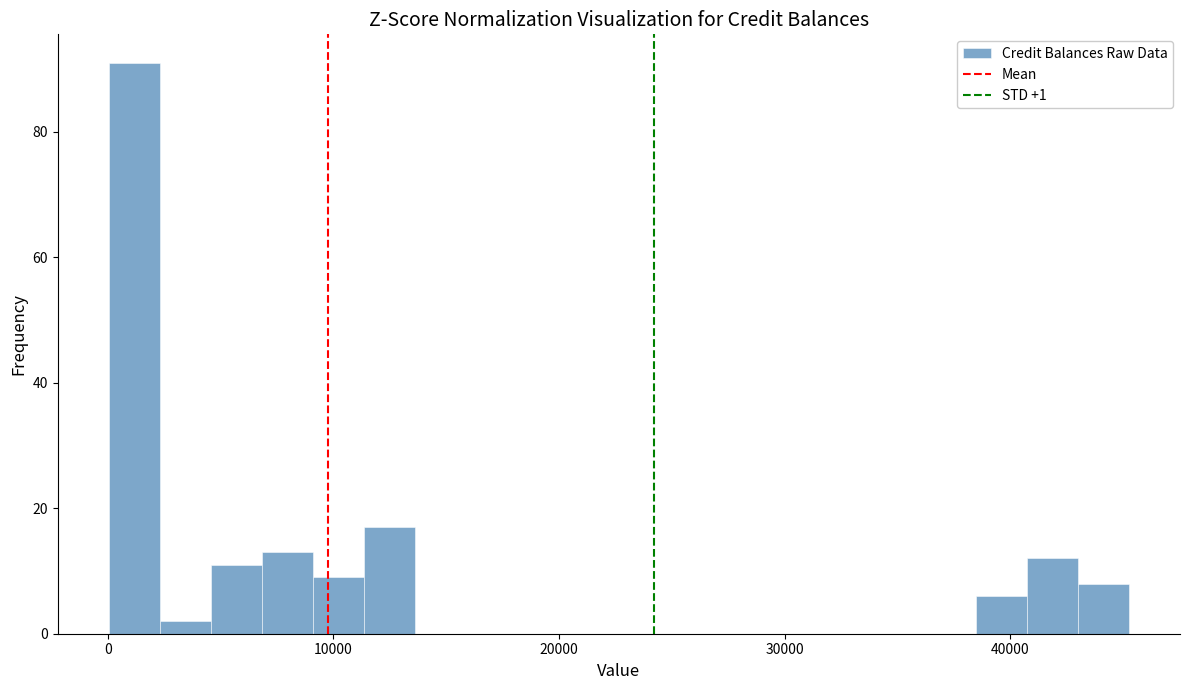

Around what value on the x-axis is the tallest bar? Give the approximate position of its centre, as read against the axis.

1000